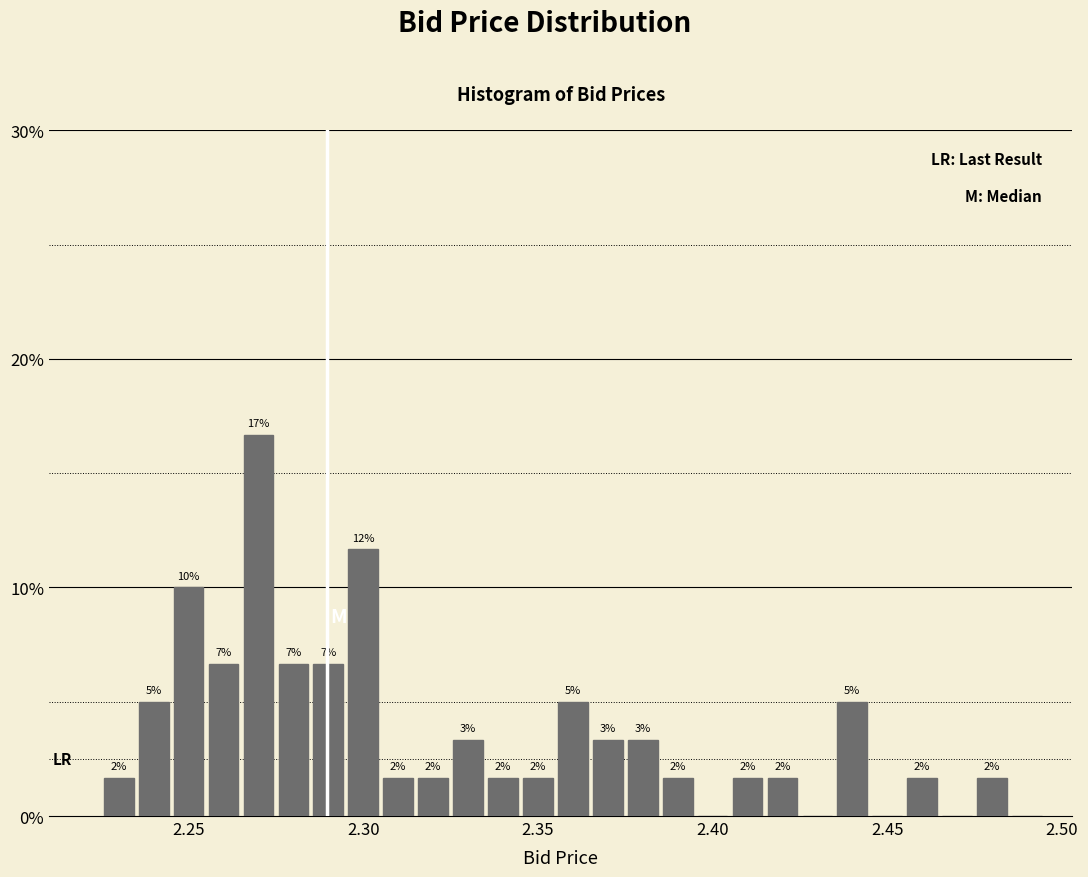

Around what value on the x-axis is the tallest bar? Give the approximate position of its centre, as read against the axis.

2.270